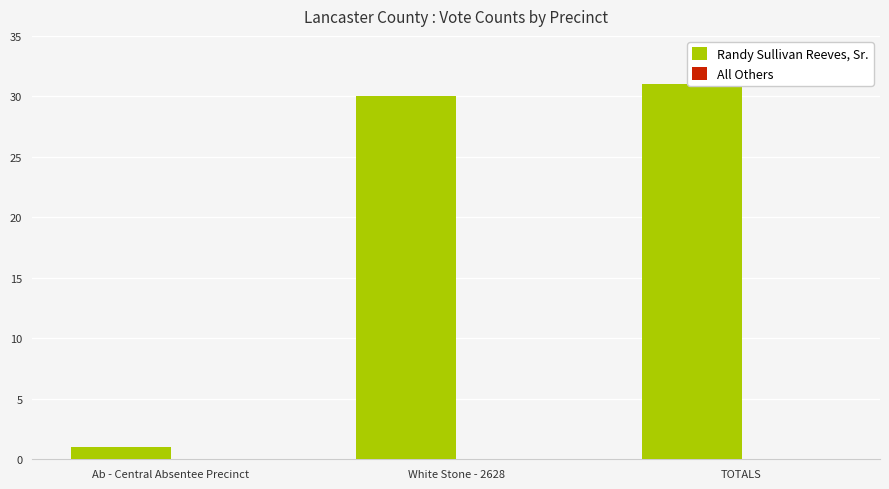

Which series has the largest total across all categories?

Randy Sullivan Reeves, Sr.